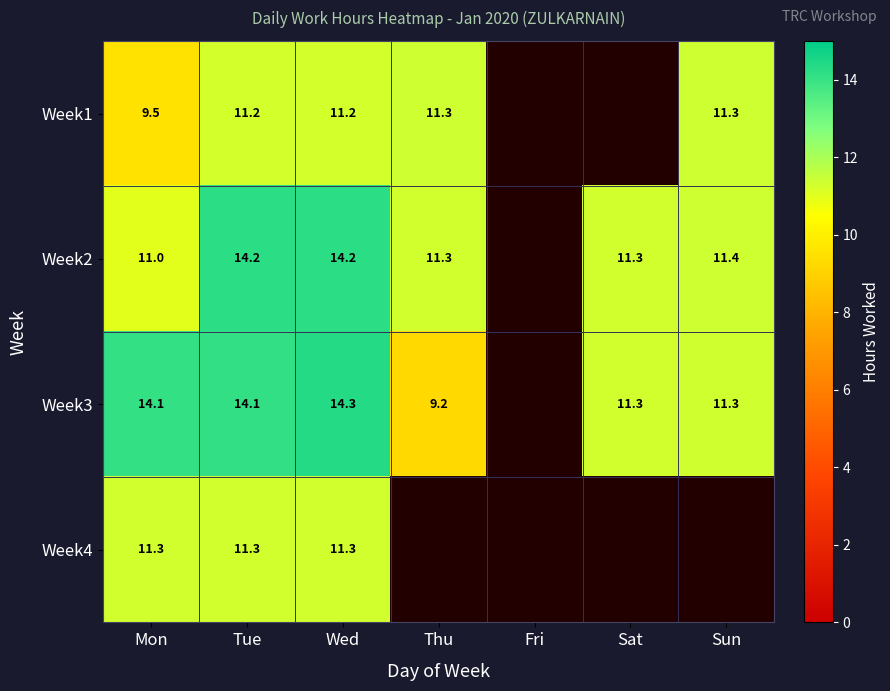

What is the difference between the highest and lowest values at Wed?

3.1